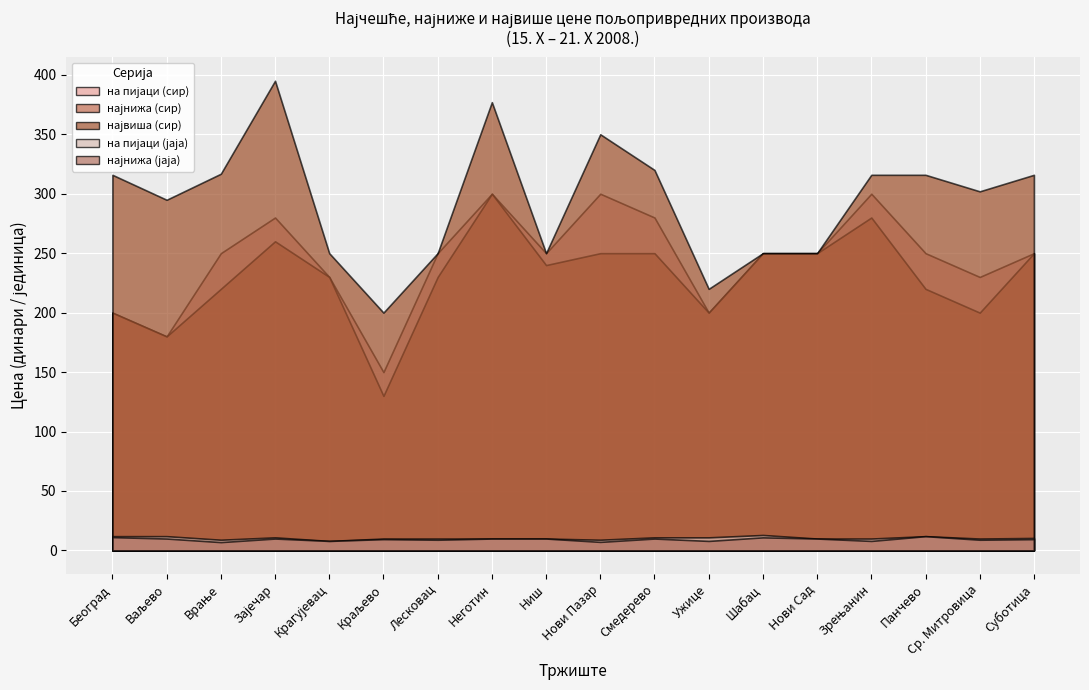

True or false: на пијаци (јаја) and на пијаци (сир) cross at least once.

False